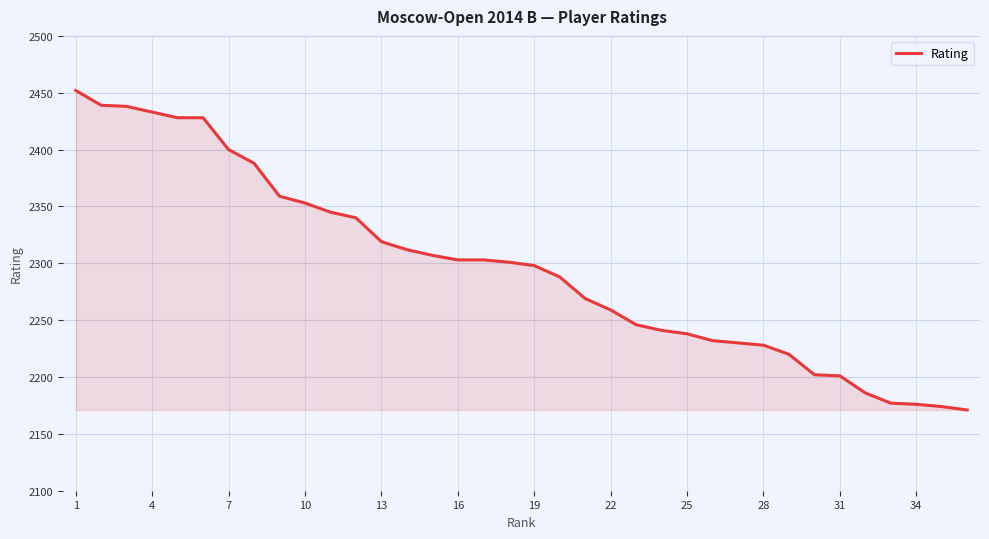

What is the smallest value displayed?

2171